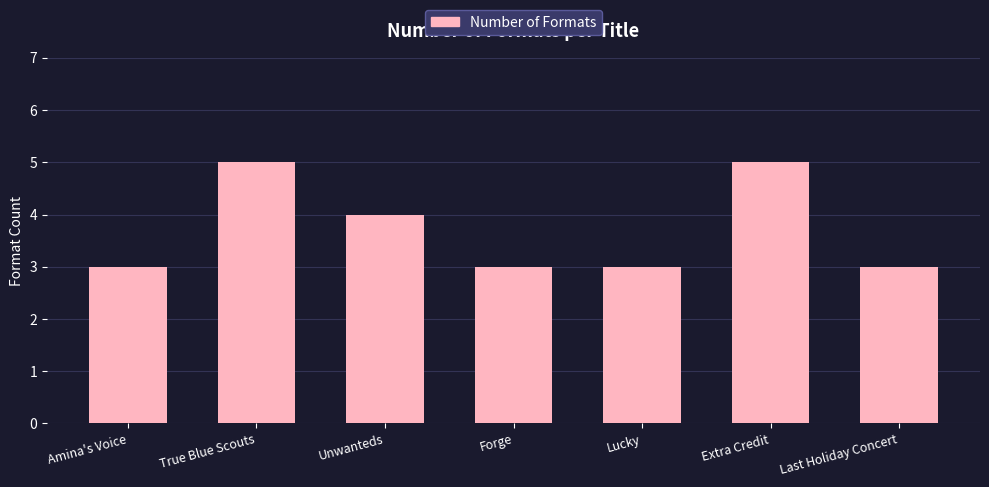

Count the number of categories in the chart.

7